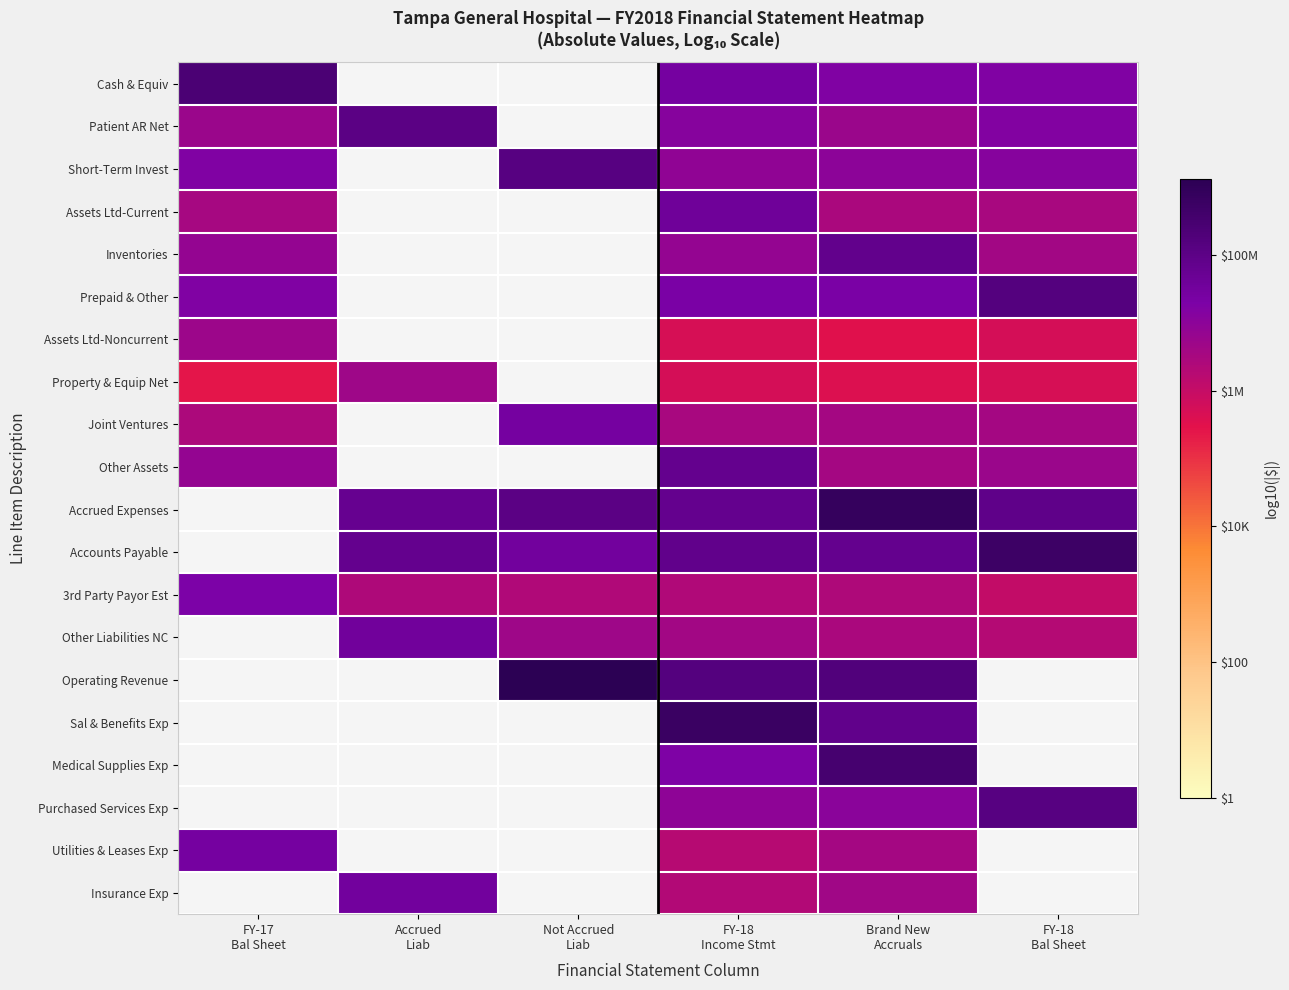

Where is Inventories nearest to the value 7?

FY-18 Income Stmt